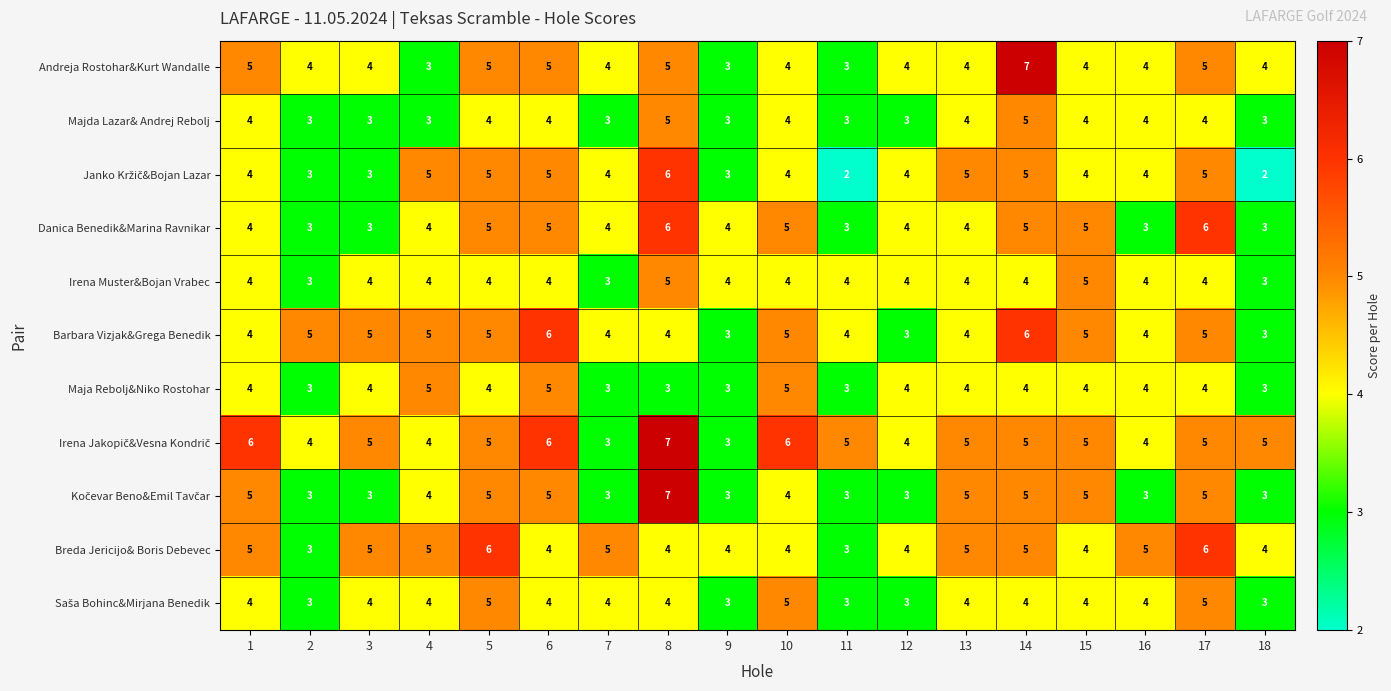

Is it true that Breda Jericijo& Boris Debevec equals 5 at 7?

True